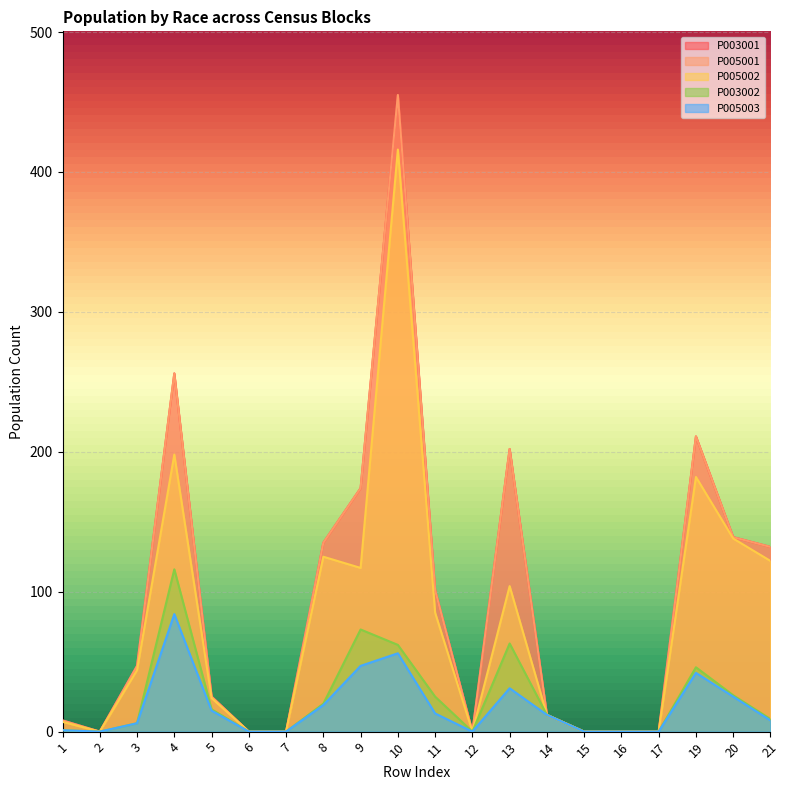

Reading left to right, list all the values displayed in this chart.

P003001: 8	0	47	256	25	0	0	135	174	455	101	0	202	12	0	0	0	211	139	132
P005001: 8	0	47	256	25	0	0	135	174	455	101	0	202	12	0	0	0	211	139	132
P005002: 7	0	44	198	24	0	0	125	117	416	85	0	104	12	0	0	0	182	138	122
P003002: 1	0	6	116	16	0	0	20	73	62	25	0	63	12	0	0	0	46	26	9
P005003: 1	0	6	84	15	0	0	19	47	56	13	0	31	12	0	0	0	42	25	8